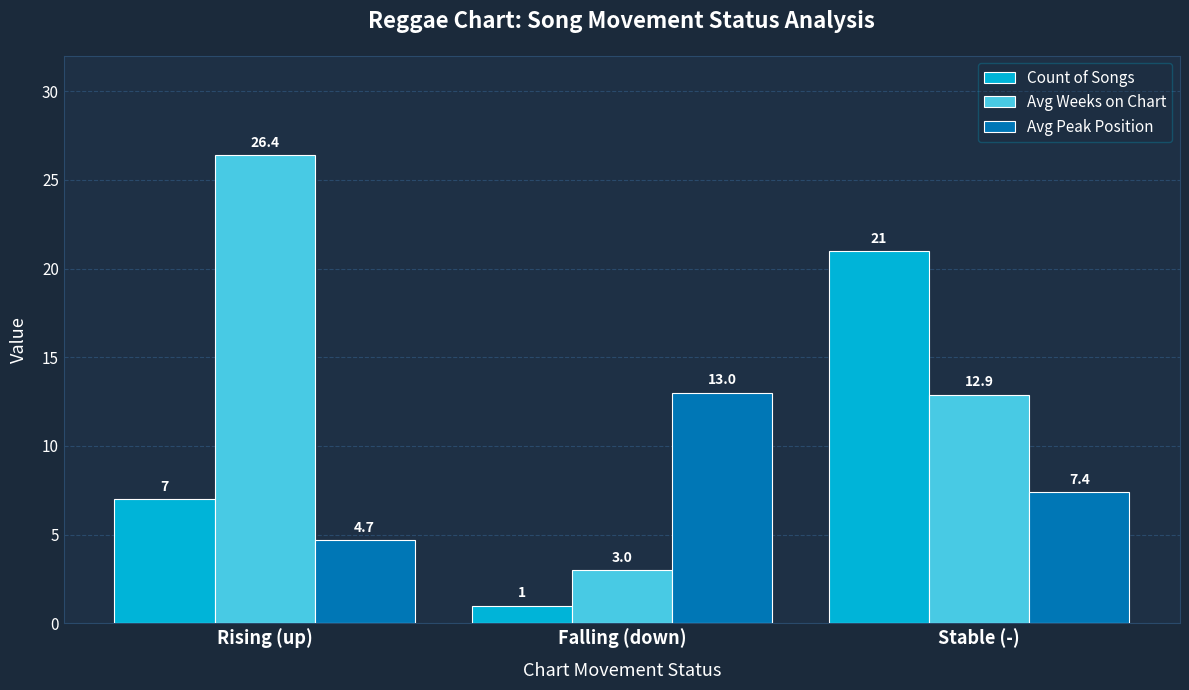

Which series has the largest total across all categories?

Avg Weeks on Chart